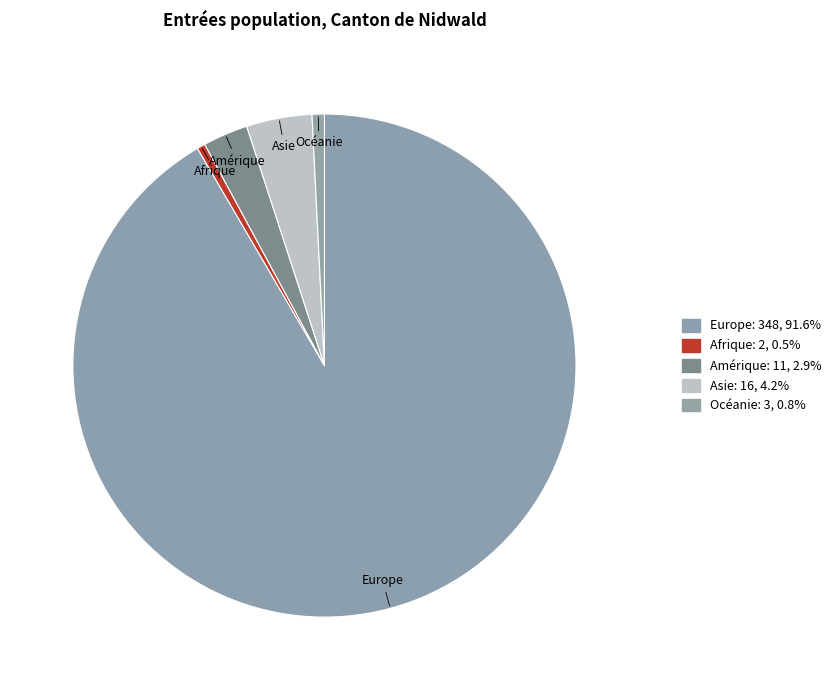

What is the change in value from Afrique to Océanie?

+1